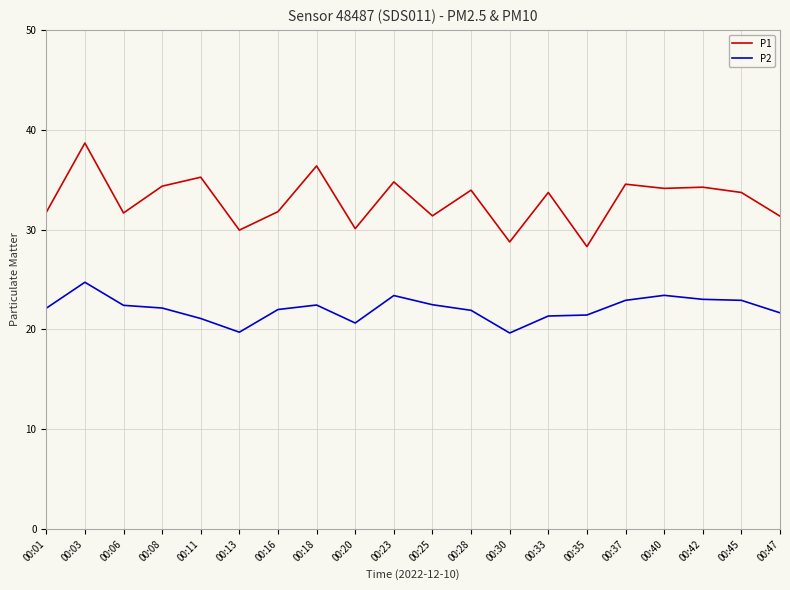

Rank the series by their average value, from highest to lowest.

P1, P2